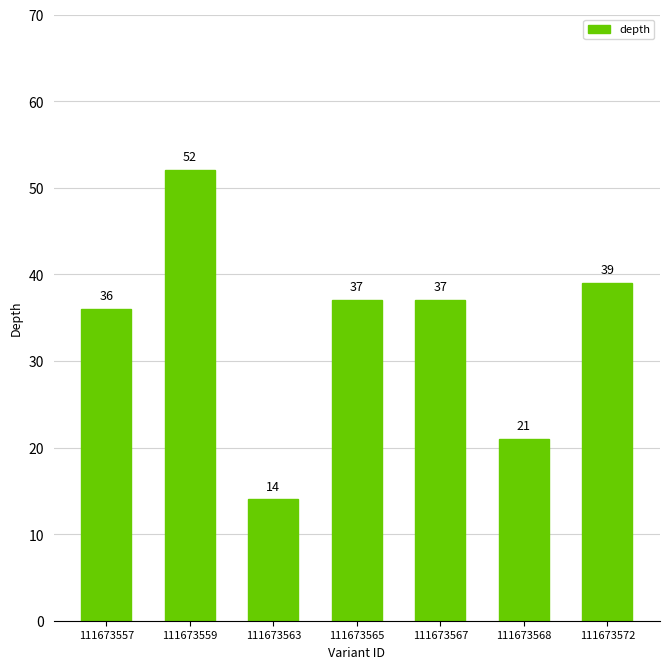

Reading left to right, what are all the values shown in this chart?

111673557=36	111673559=52	111673563=14	111673565=37	111673567=37	111673568=21	111673572=39